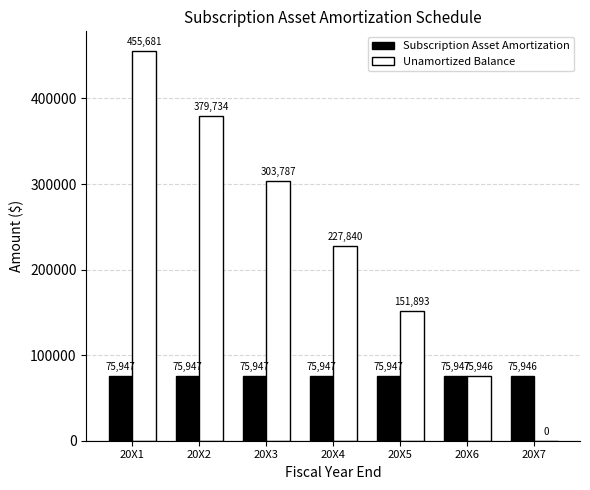

The value of Subscription Asset Amortization at 20X1 is 135970. True or false?

False